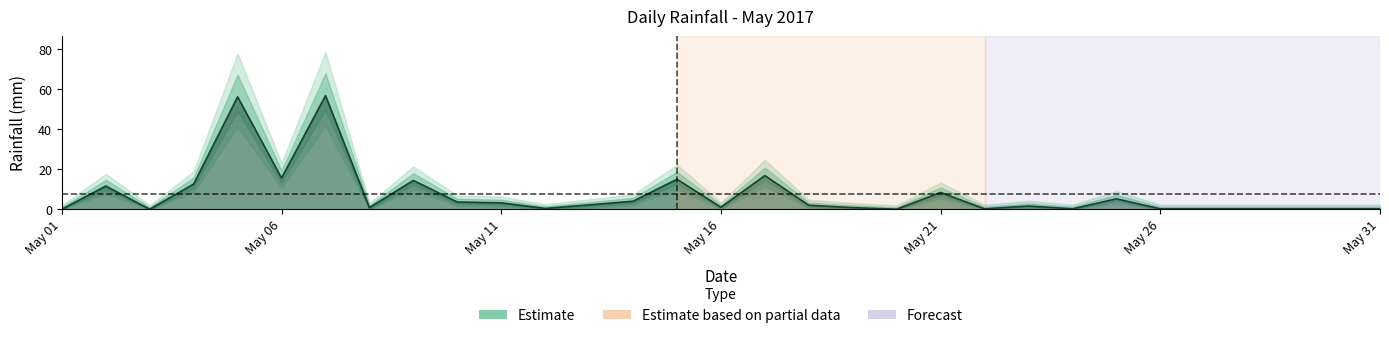

Rank the categories by value from lowest to highest.

2017-05-01, 2017-05-03, 2017-05-20, 2017-05-22, 2017-05-24, 2017-05-26, 2017-05-27, 2017-05-28, 2017-05-29, 2017-05-30, 2017-05-31, 2017-05-12, 2017-05-08, 2017-05-19, 2017-05-16, 2017-05-23, 2017-05-18, 2017-05-13, 2017-05-11, 2017-05-10, 2017-05-14, 2017-05-25, 2017-05-21, 2017-05-02, 2017-05-04, 2017-05-09, 2017-05-15, 2017-05-06, 2017-05-17, 2017-05-05, 2017-05-07